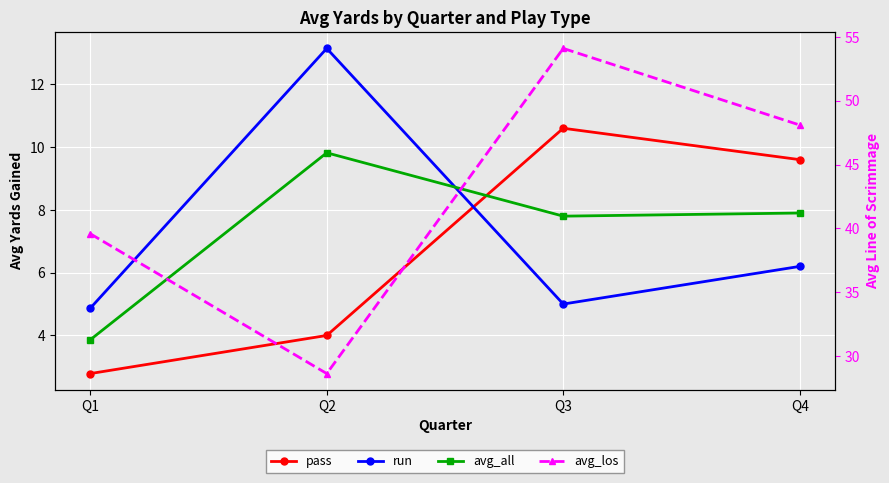

What is the greatest value displayed?

54.1